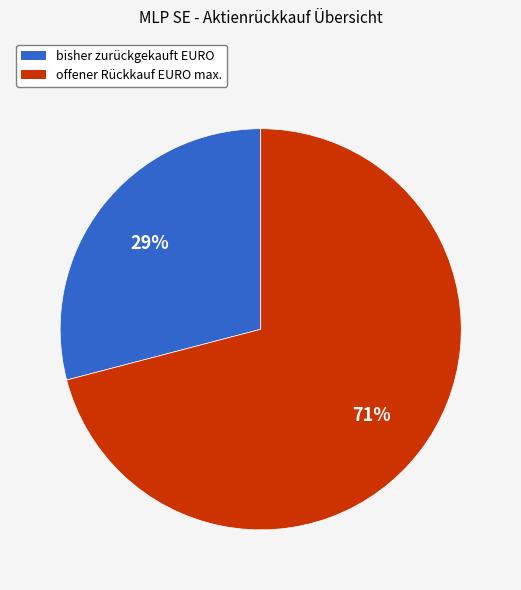

Is it true that offener Rückkauf EURO max. is 84% of the pie?

False